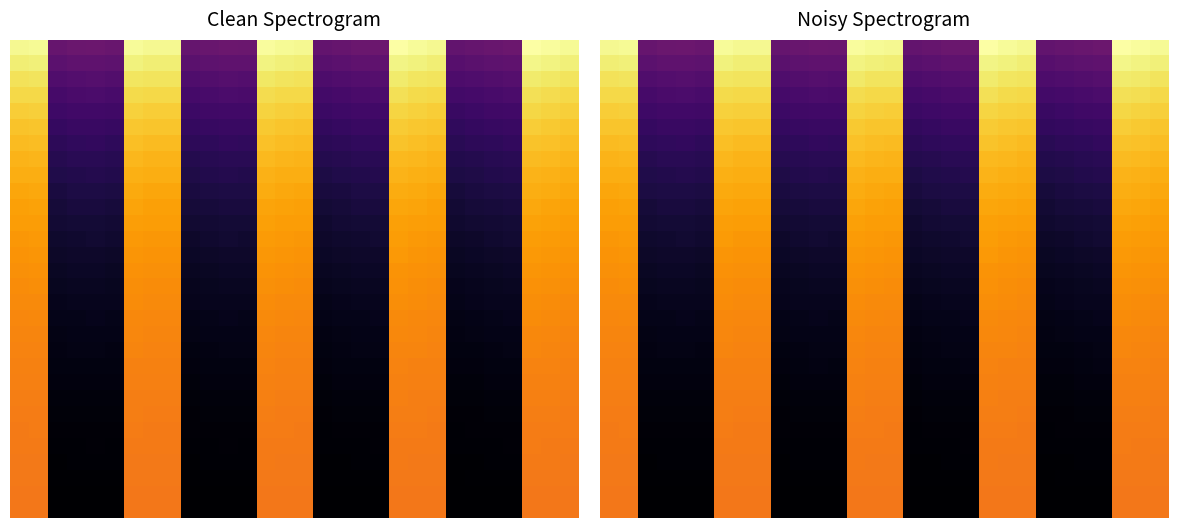

Which has a higher value, 19 or 18?

19